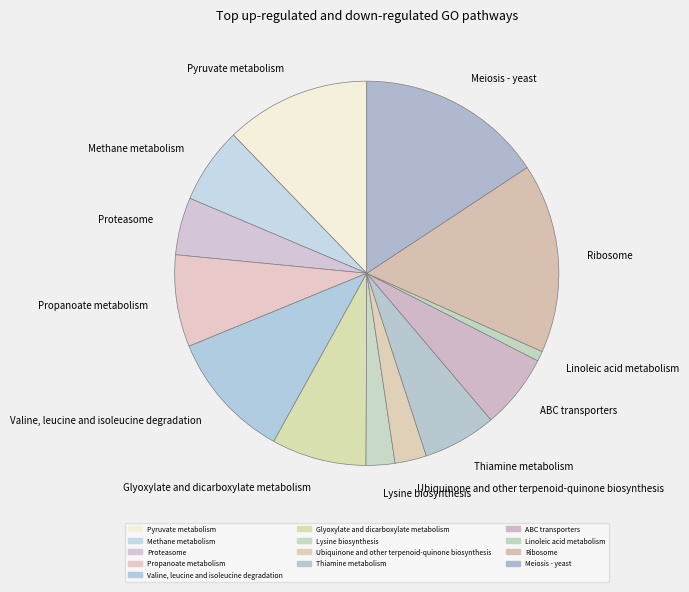

True or false: Pyruvate metabolism accounts for 12% of the total.

True